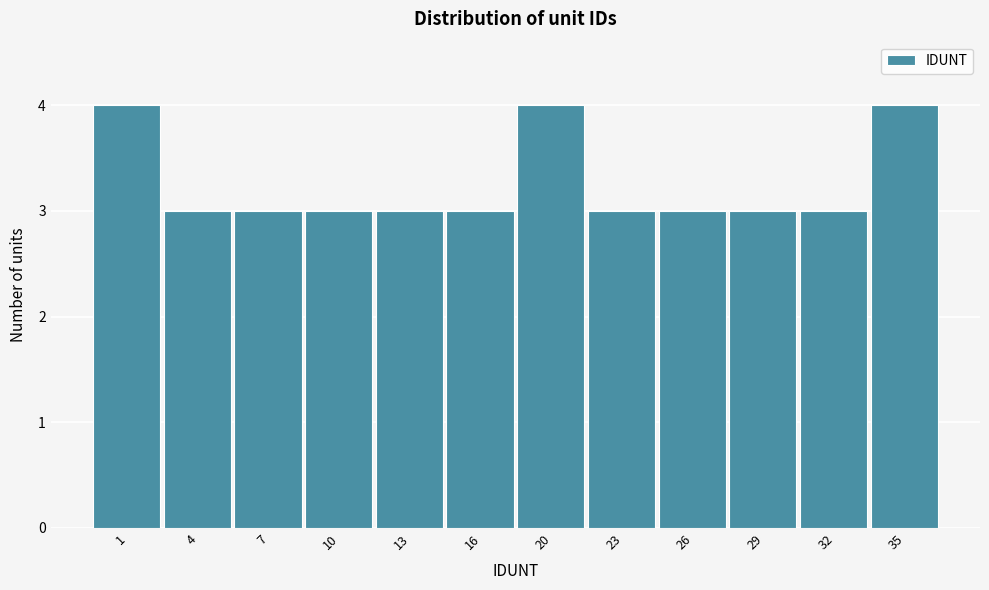

Reading left to right, transcribe all the data shown in this chart.

4	3	3	3	3	3	4	3	3	3	3	4